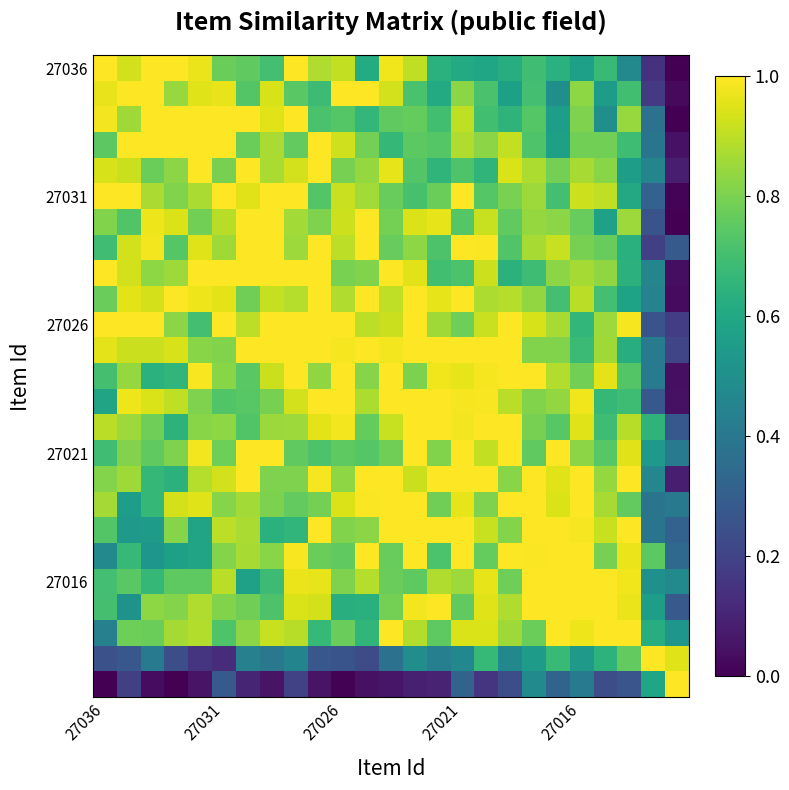

At how many categories does at least one series exceed 0?

25